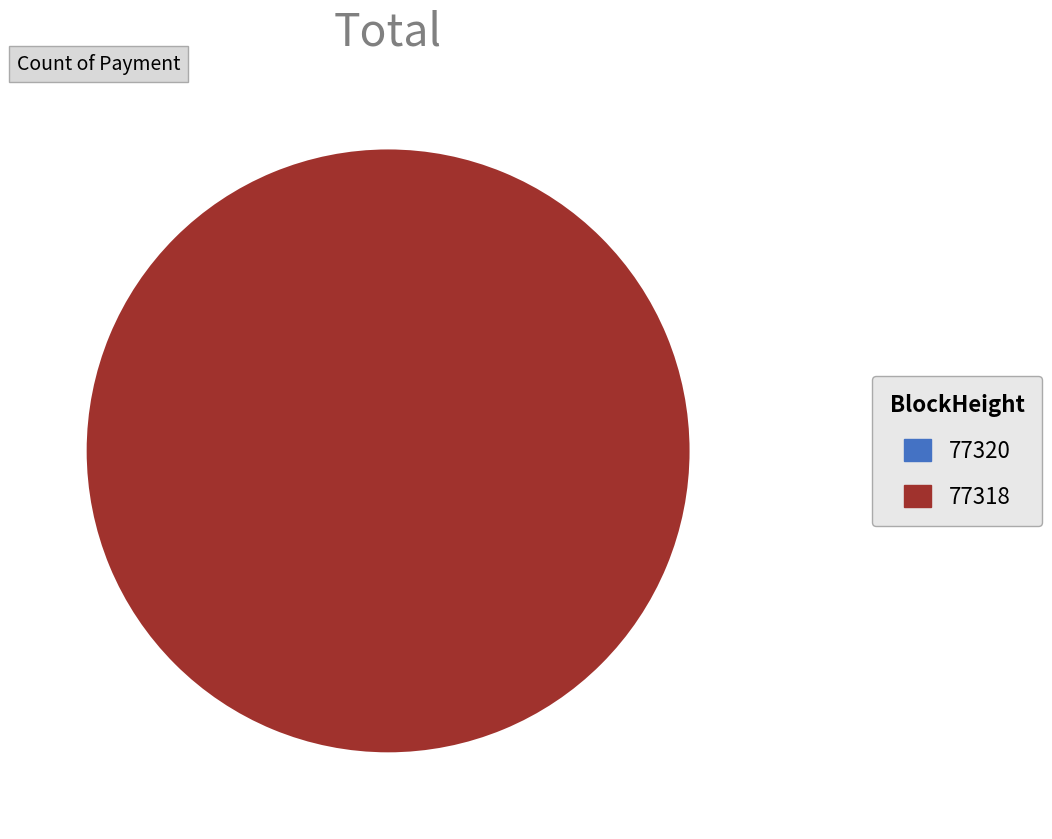

Is 77320 the majority of the pie?

No